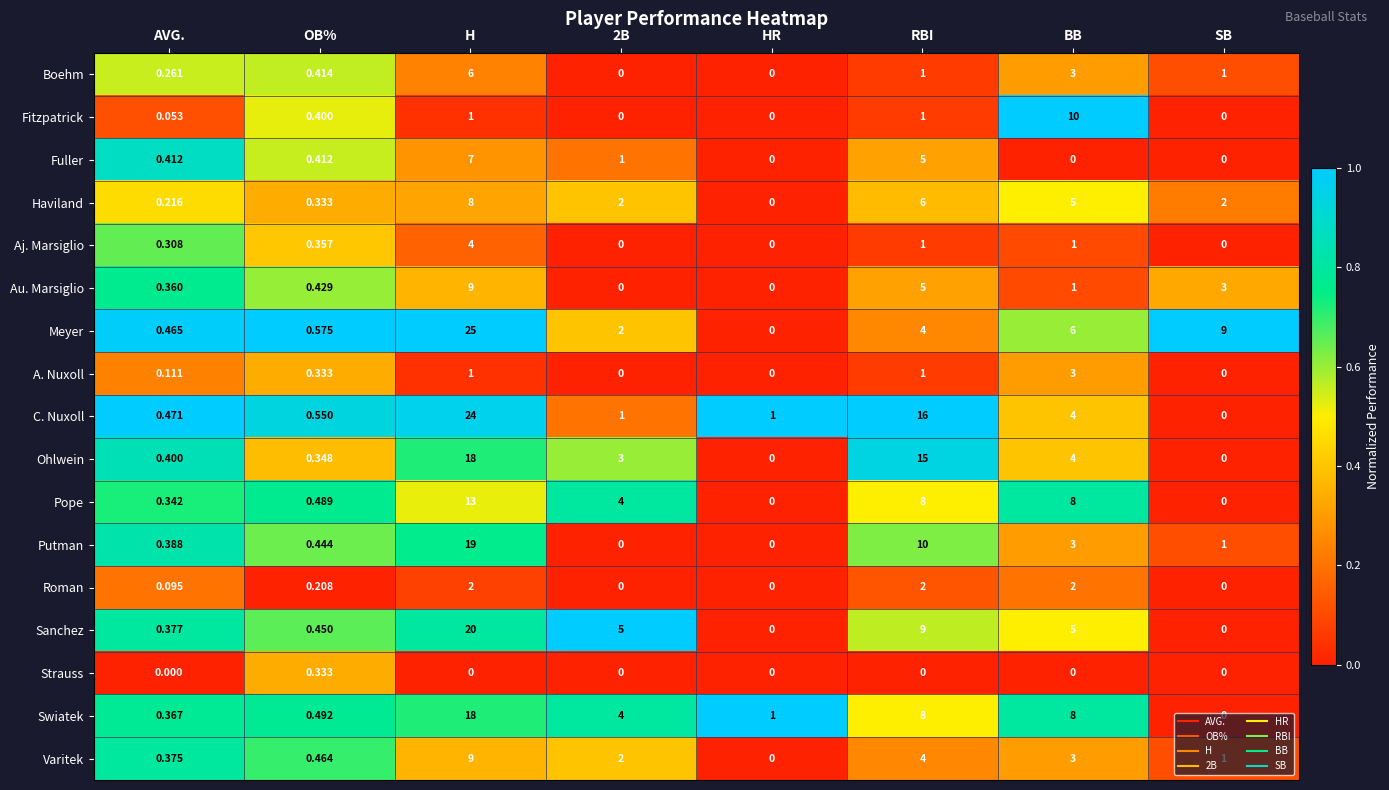

At which label does Boehm reach its peak?

H